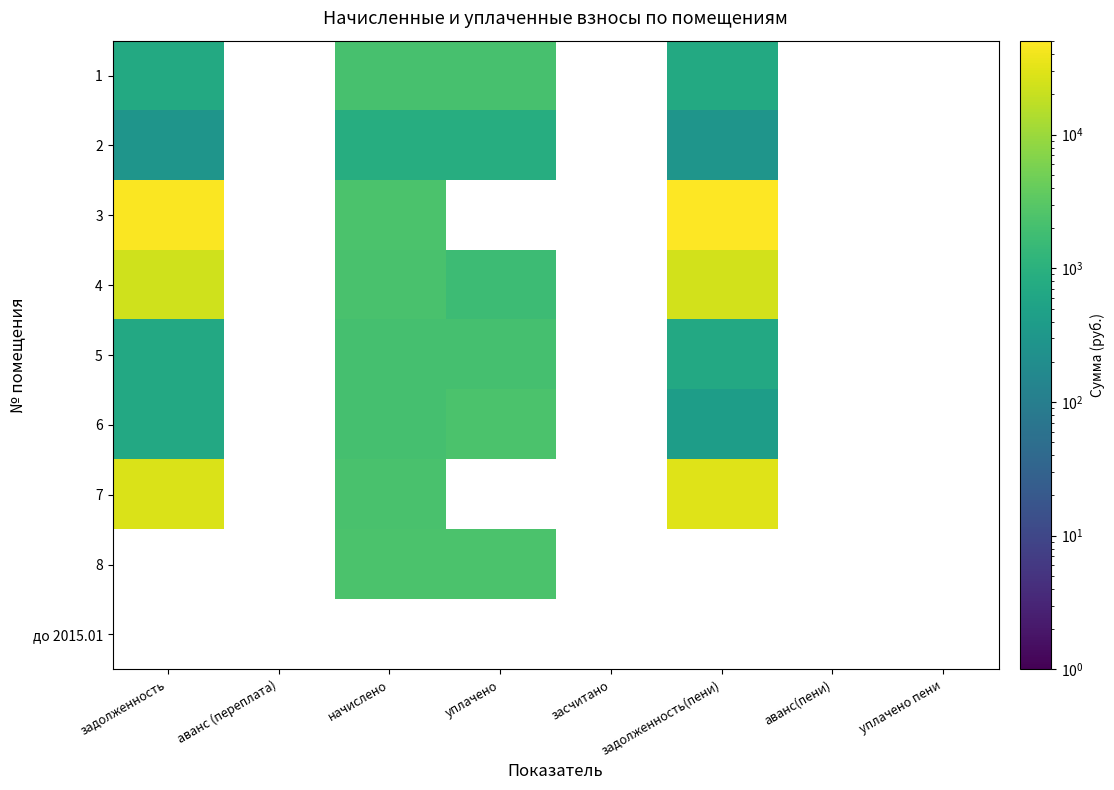

At how many categories does at least one series exceed 8270?

2